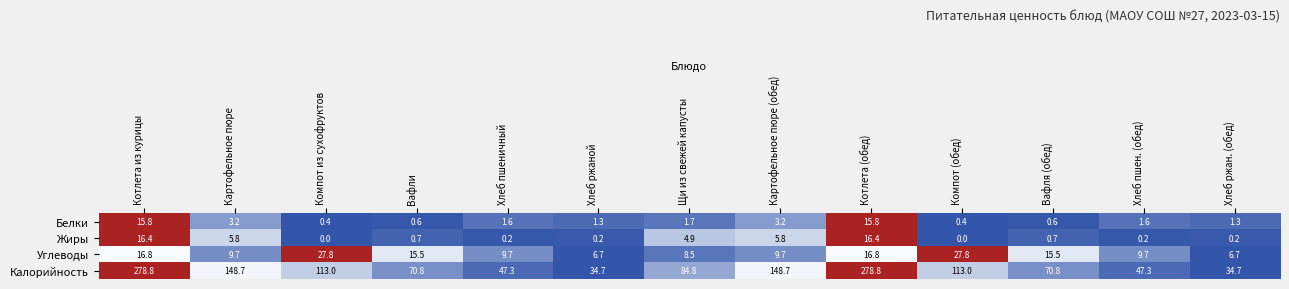

The value of Углеводы at Хлеб пшеничный is 9.7. True or false?

True